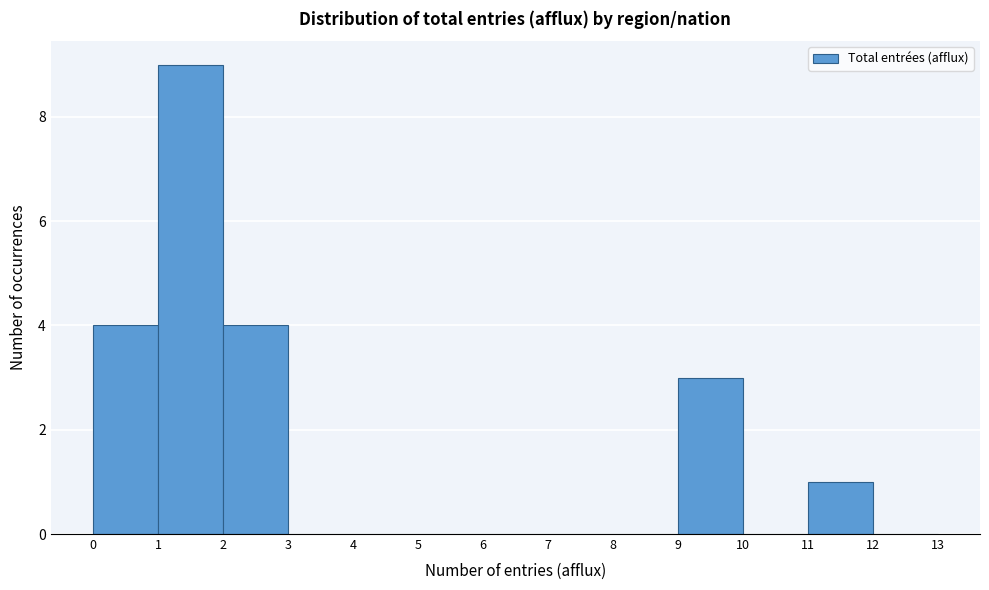

Reading left to right, list every bar in this chart as the range it spans on the x-axis followed by its height. The values are not printed on the chart, so give them approximately, as read against the axis.

0 to 1: 4
1 to 2: 9
2 to 3: 4
3 to 4: 0
4 to 5: 0
5 to 6: 0
6 to 7: 0
7 to 8: 0
8 to 9: 0
9 to 10: 3
10 to 11: 0
11 to 12: 1
12 to 13: 0